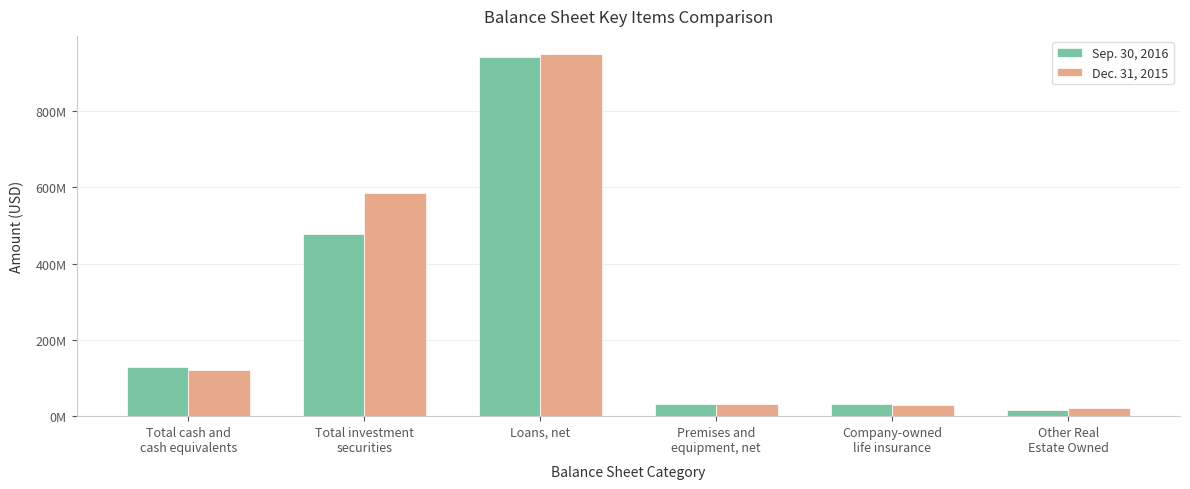

List the series in order of their peak value, highest first.

Dec. 31, 2015, Sep. 30, 2016